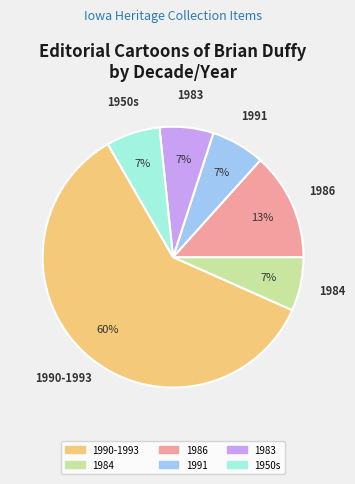

Is there a majority slice in this chart?

Yes